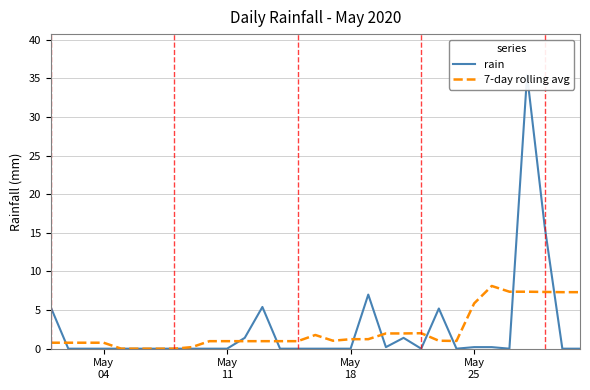

List the series in order of their peak value, lowest first.

7-day rolling avg, rain